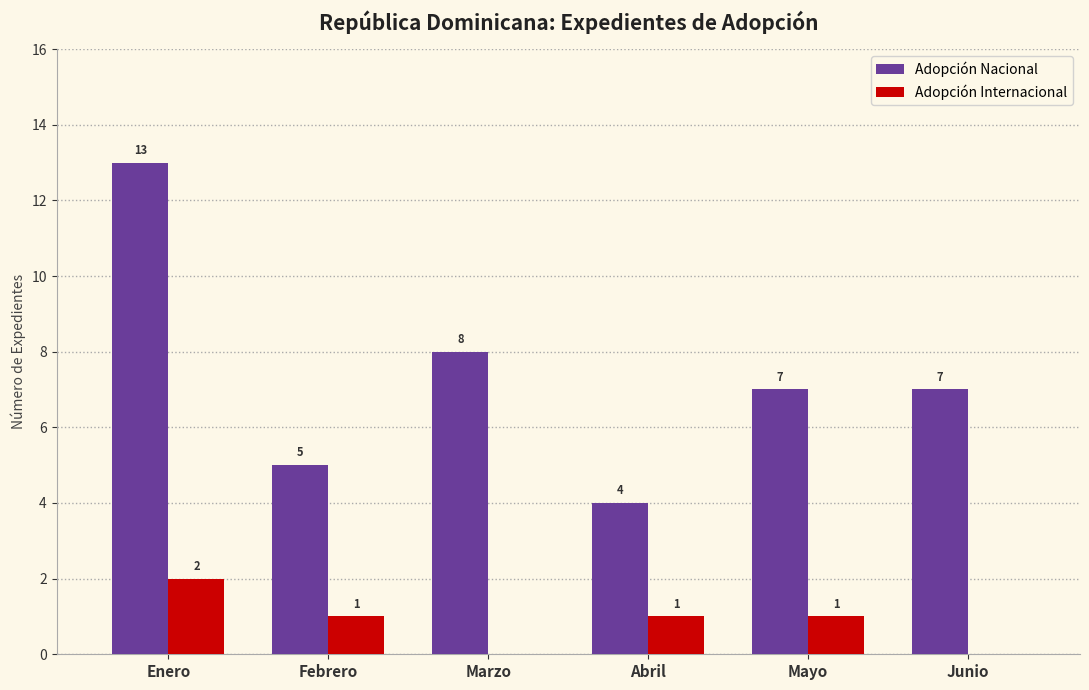

What is the greatest value displayed?

13